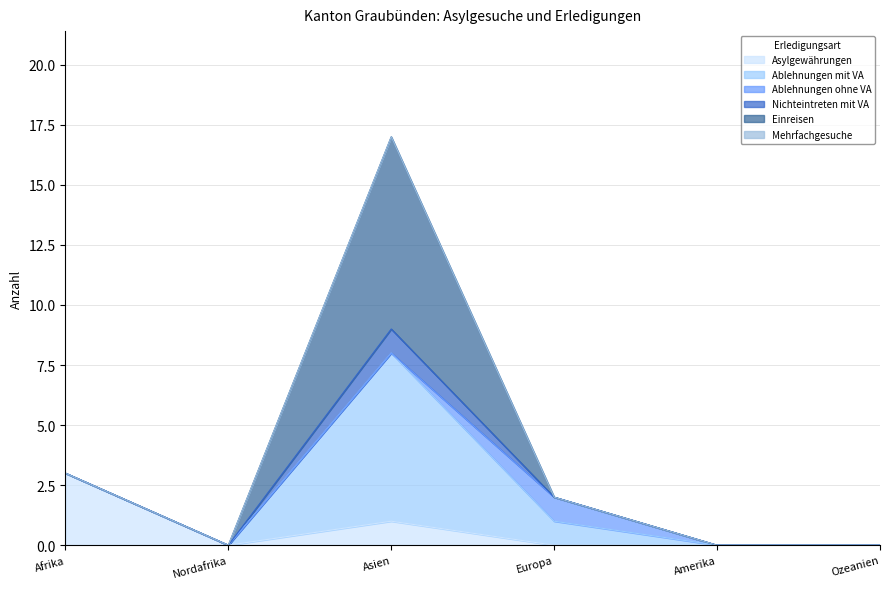

What is the difference between the Asylgewährungen values at Nordafrika and Afrika?

3